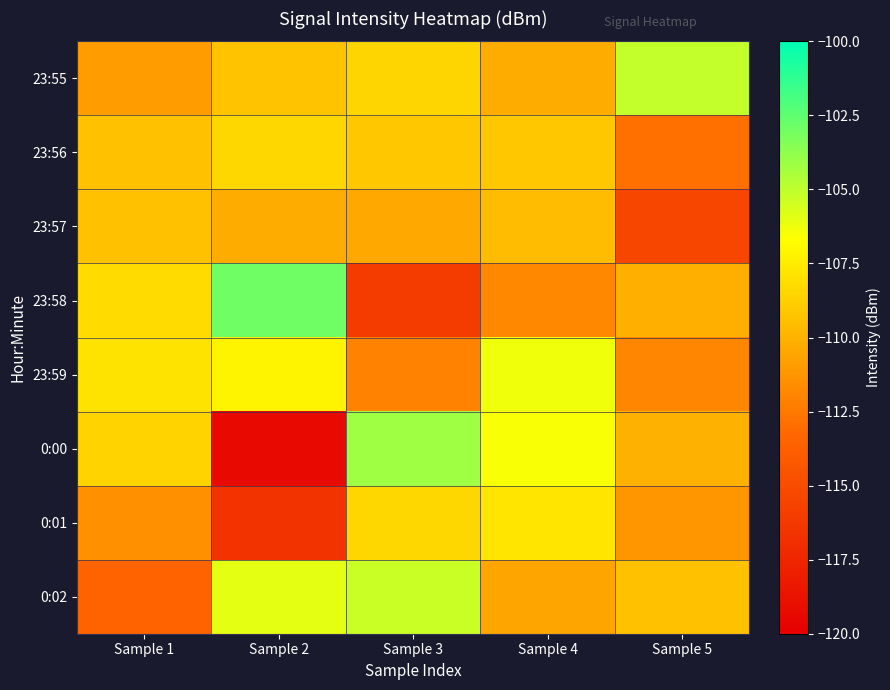

Which has a higher value, Sample 2 or Sample 1?

Sample 2